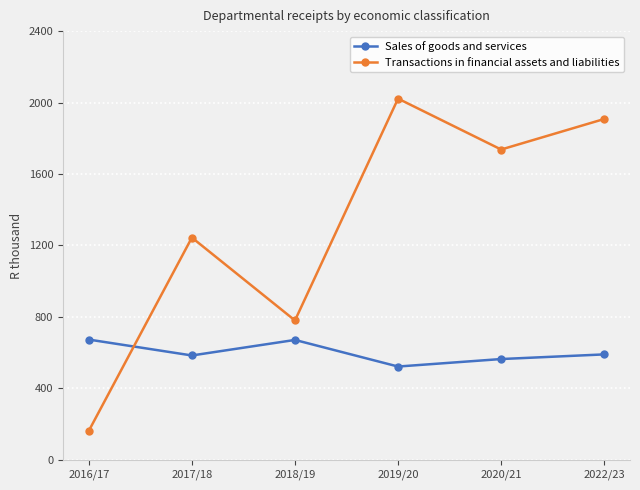

How many interior local valleys does the Transactions in financial assets and liabilities series have?

2